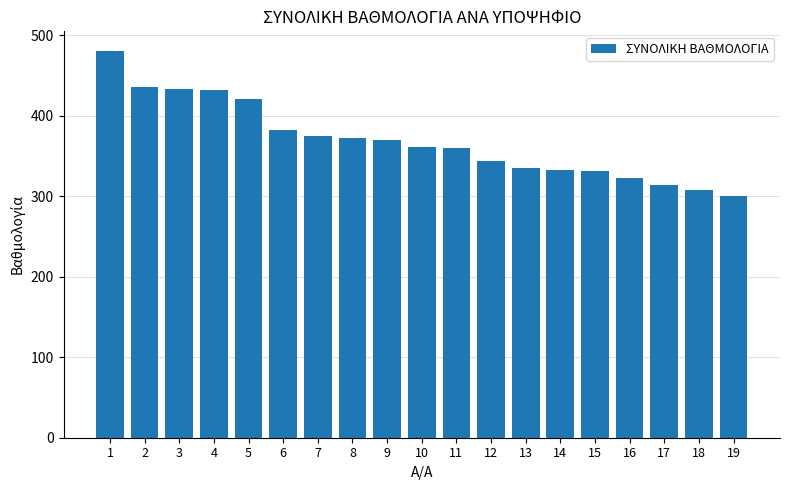

What is the sum of the values at 1 and 5?

901.6